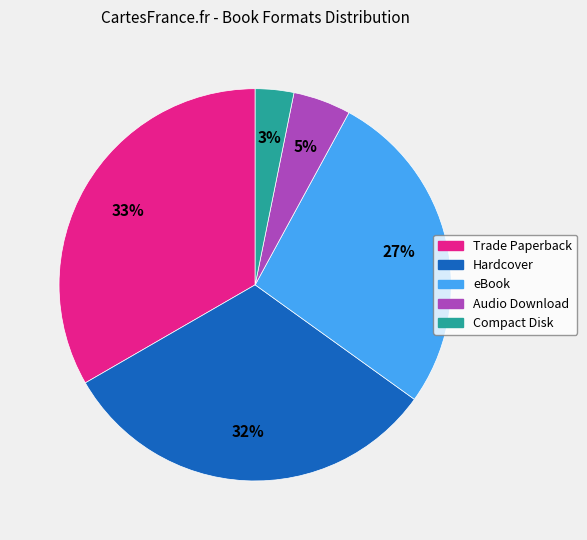

To the nearest percent, what is the difference between the largest and smallest slice percentages?

30%